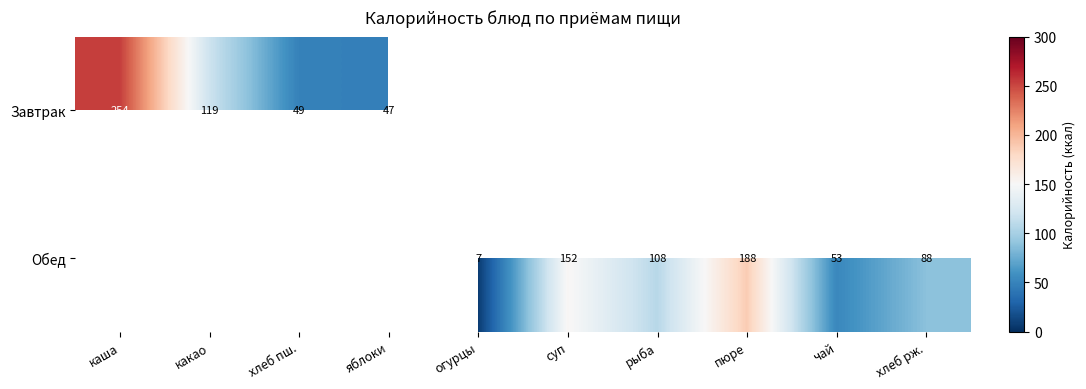

What is the difference between the Обед values at рыба and хлеб рж.?

20